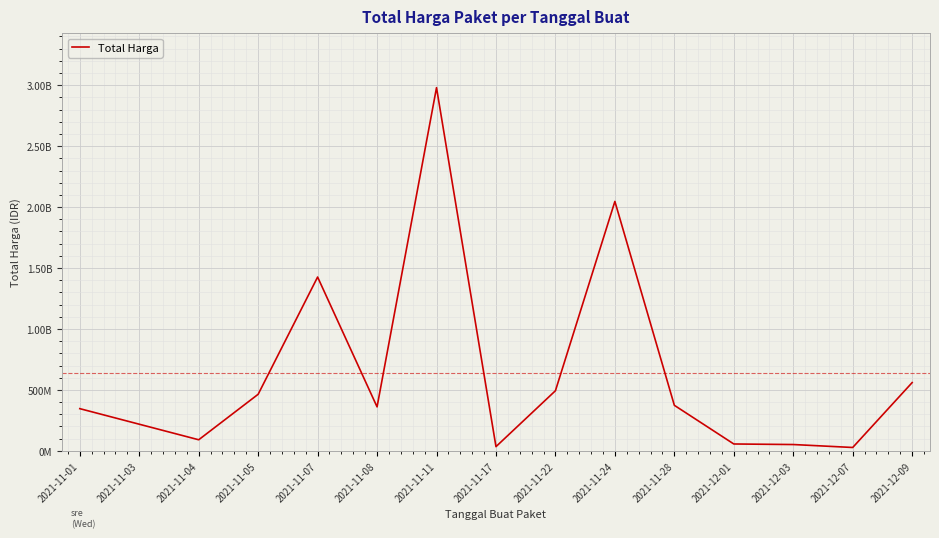

What is the difference between the values at 2021-12-01 and 2021-11-22?

436847200